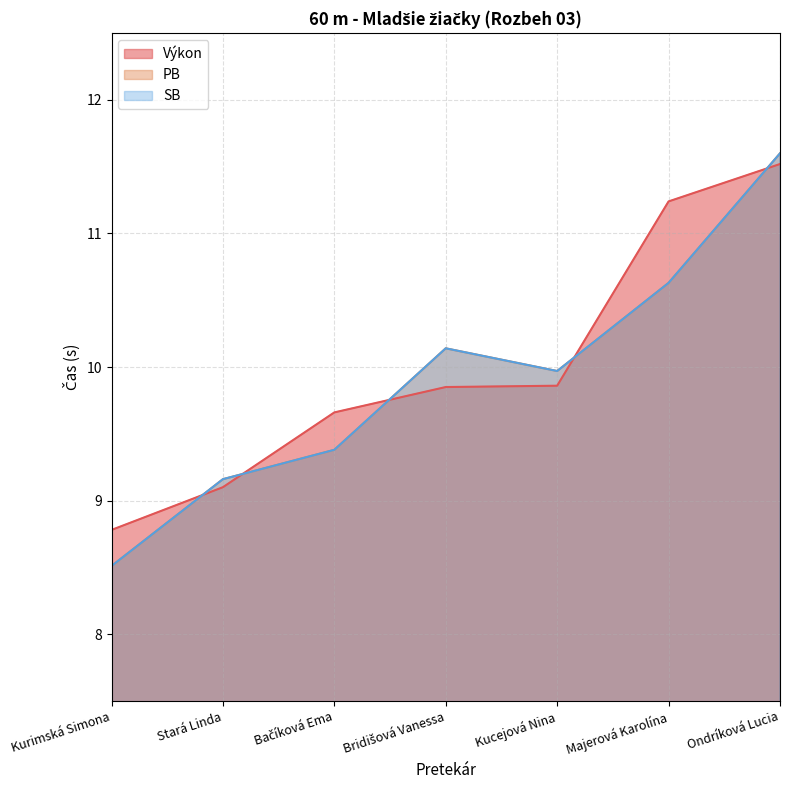

What is the label of the 3rd point from the left?

Bačíková Ema